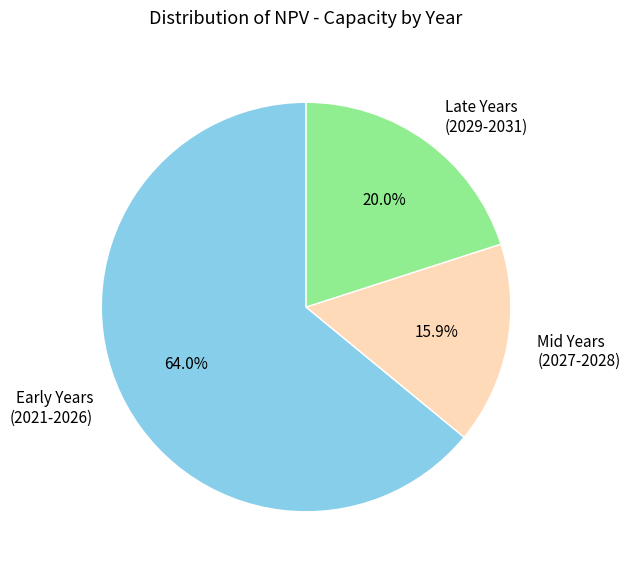

How many segments does this pie chart have?

3